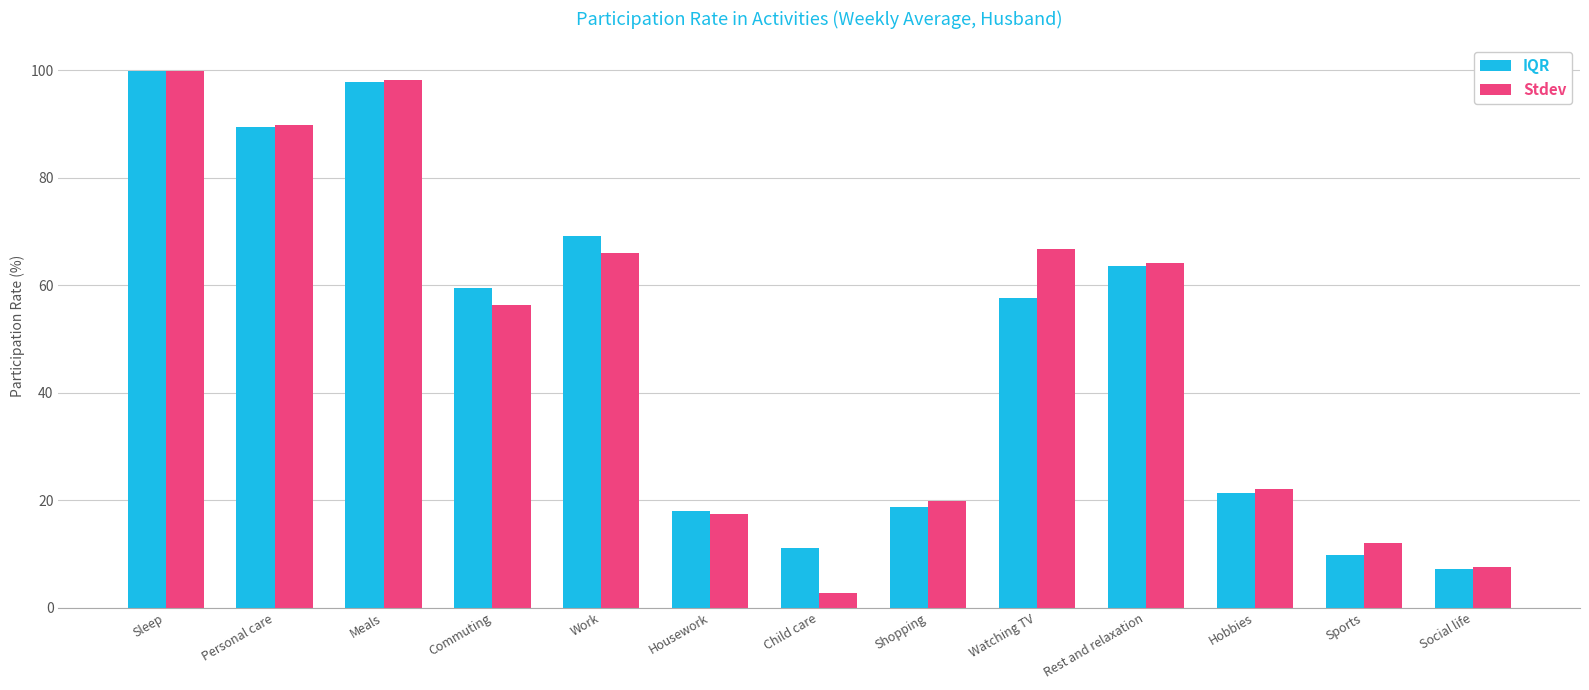

What is the spread (max minus min) of values at Watching TV?

9.1